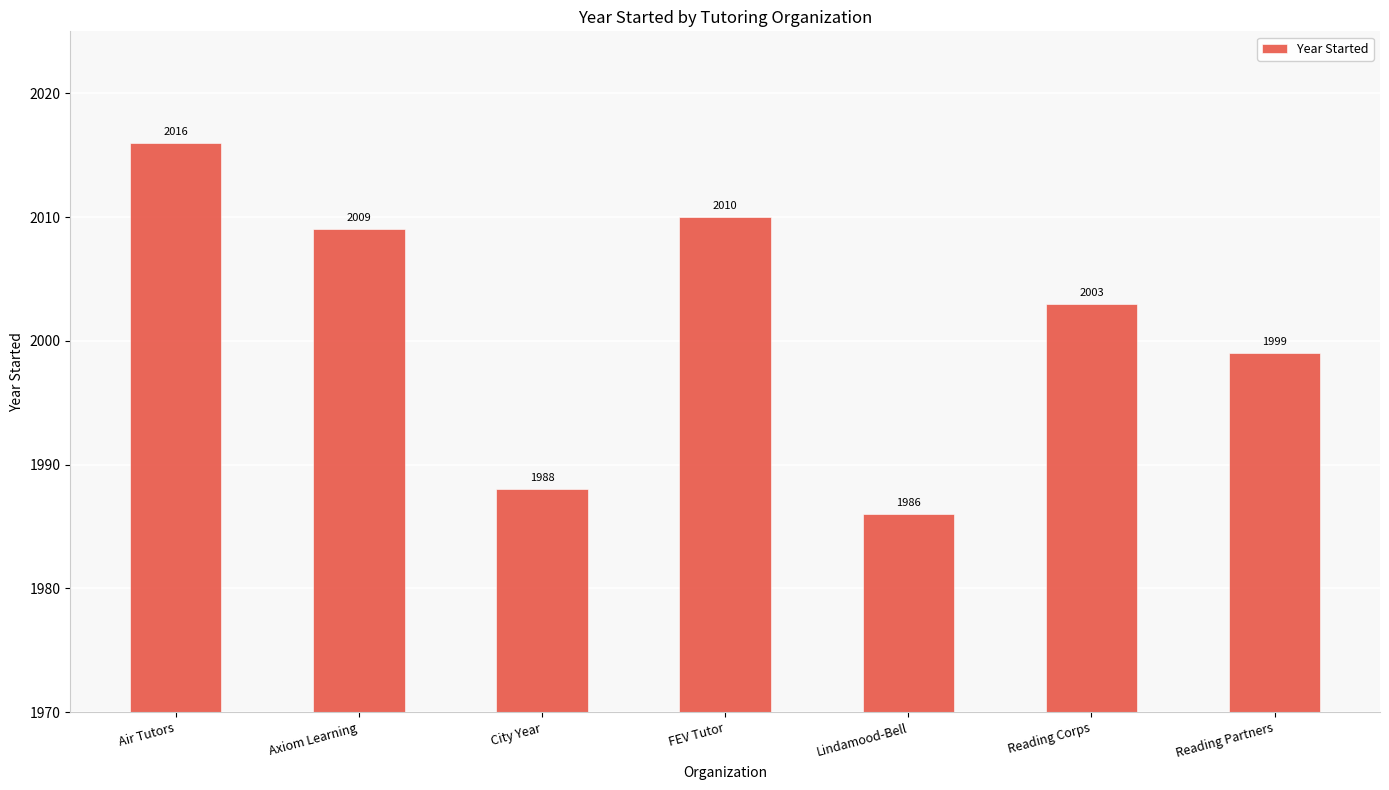

List the labels in order of value, smallest first.

Lindamood-Bell, City Year, Reading Partners, Reading Corps, Axiom Learning, FEV Tutor, Air Tutors